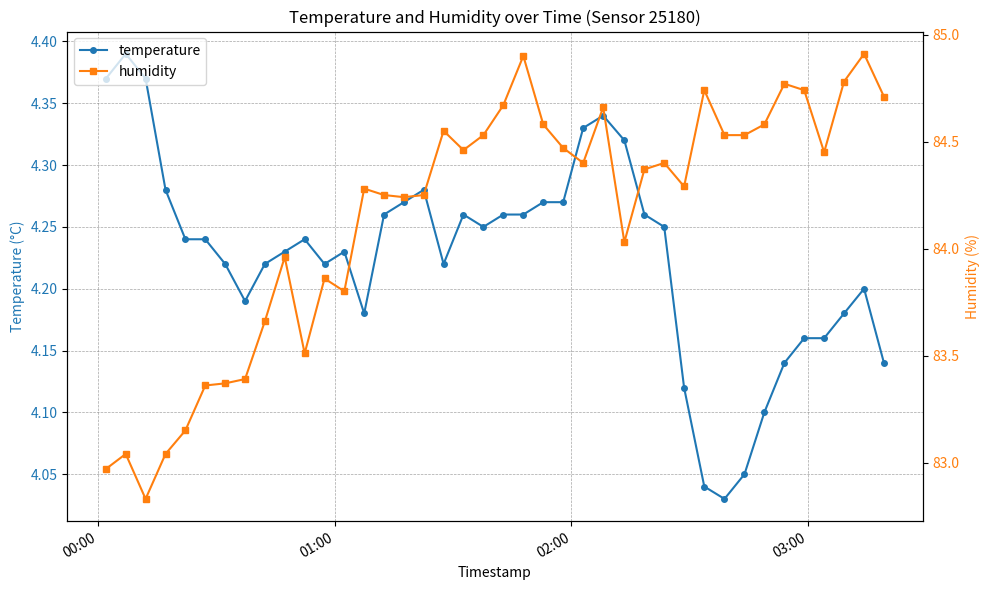

List the series in order of their overall mean, highest first.

humidity, temperature